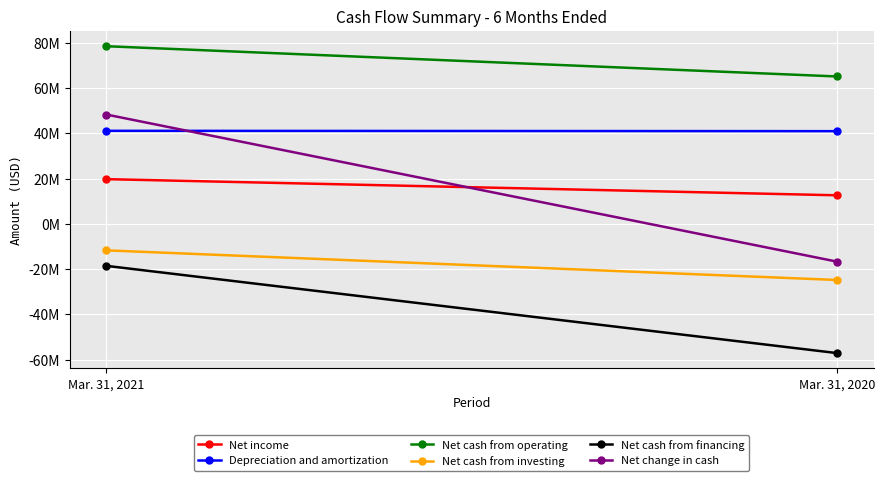

Rank the series at Mar. 31, 2021 from highest to lowest value.

Net cash from operating, Net change in cash, Depreciation and amortization, Net income, Net cash from investing, Net cash from financing